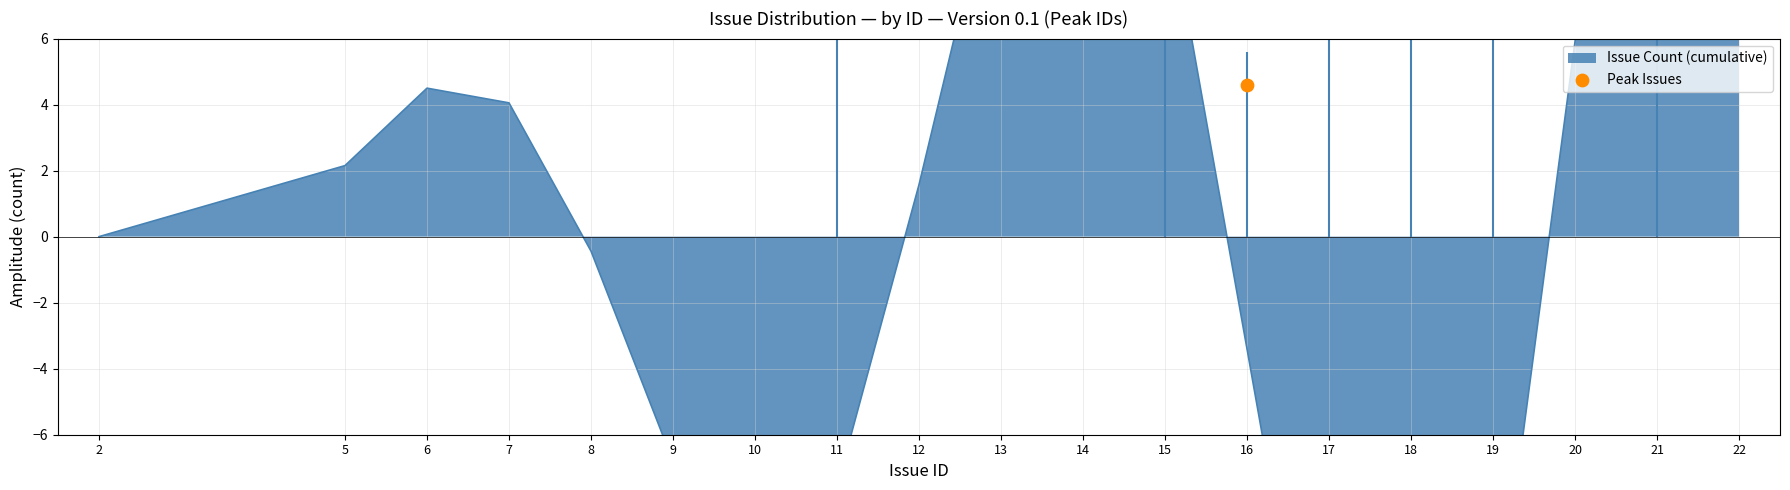

Which has a higher value, 17 or 11?

17